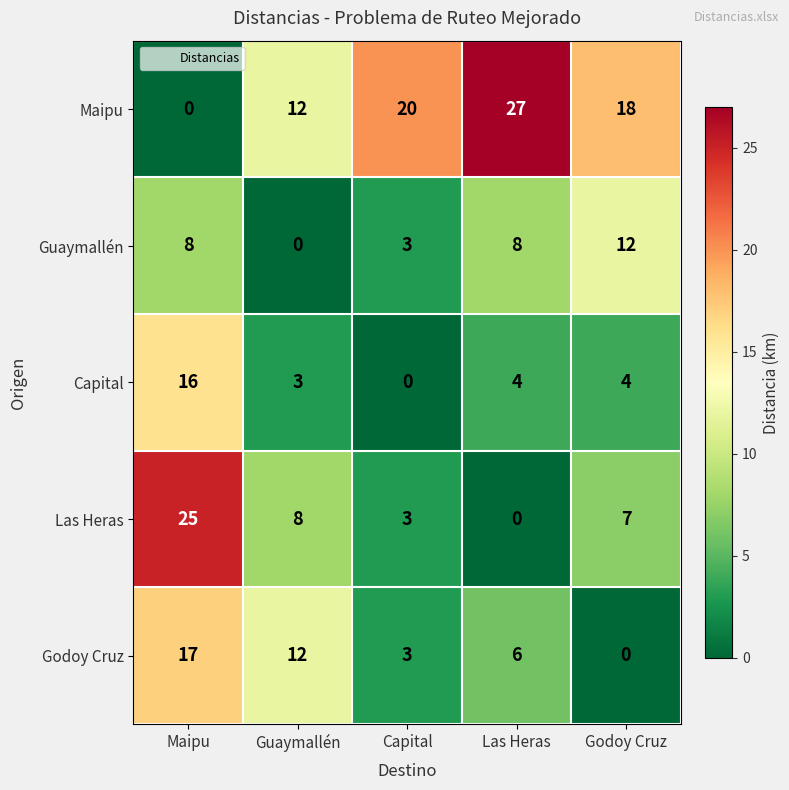

Which category has the highest value across all series?

Las Heras